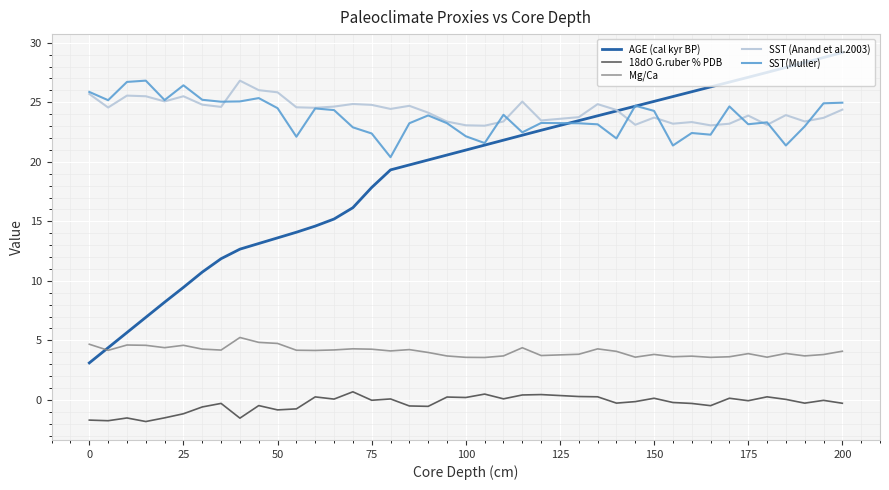

Which series has the largest range (max minus min)?

AGE (cal kyr BP)